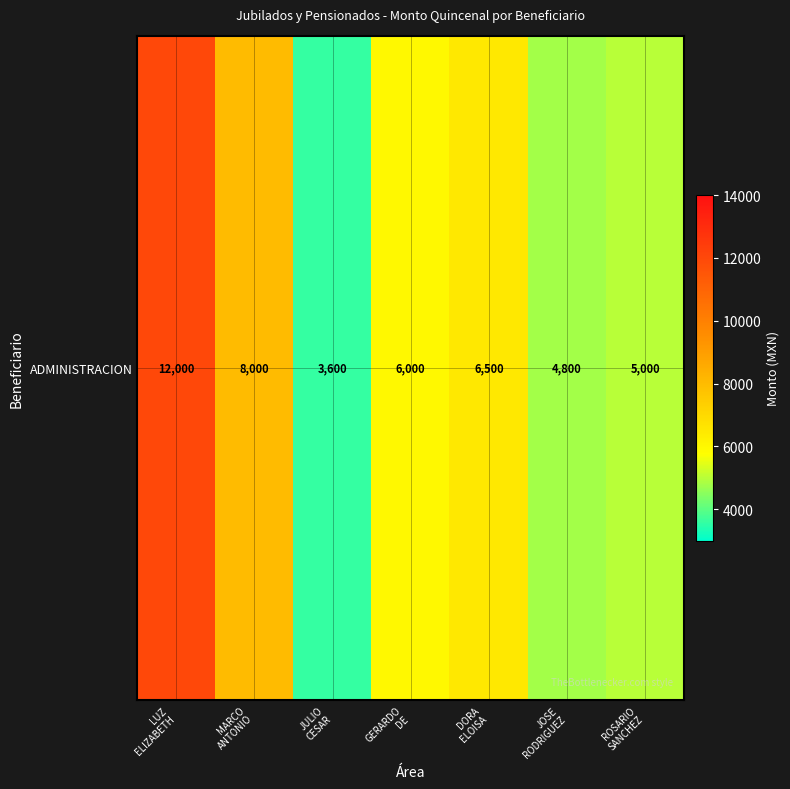

What is the sum of all values?

45900